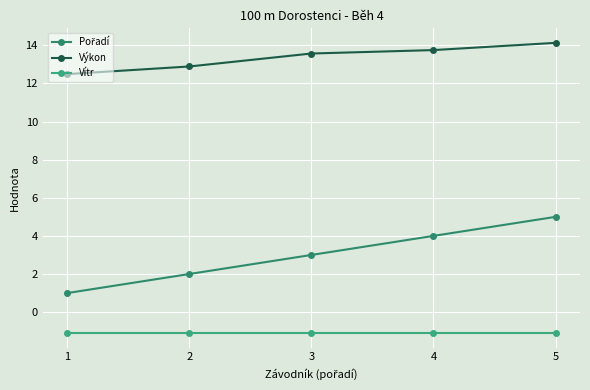

How many lines are shown in the chart?

3